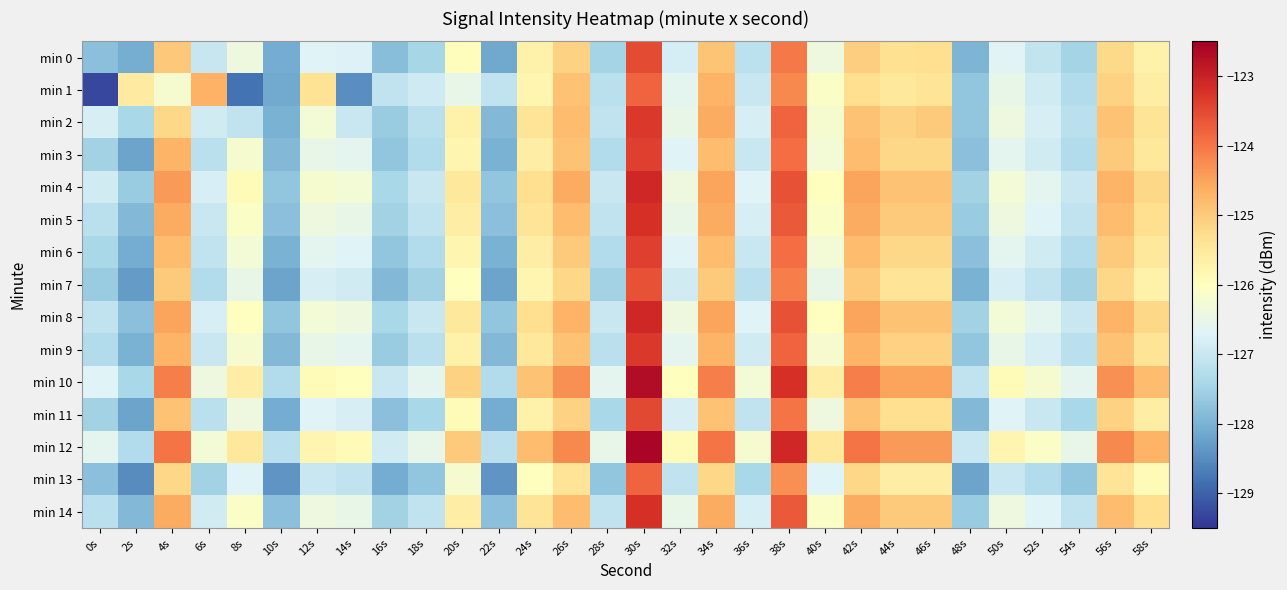

What is the total value across all series at 34s?

-1869.9